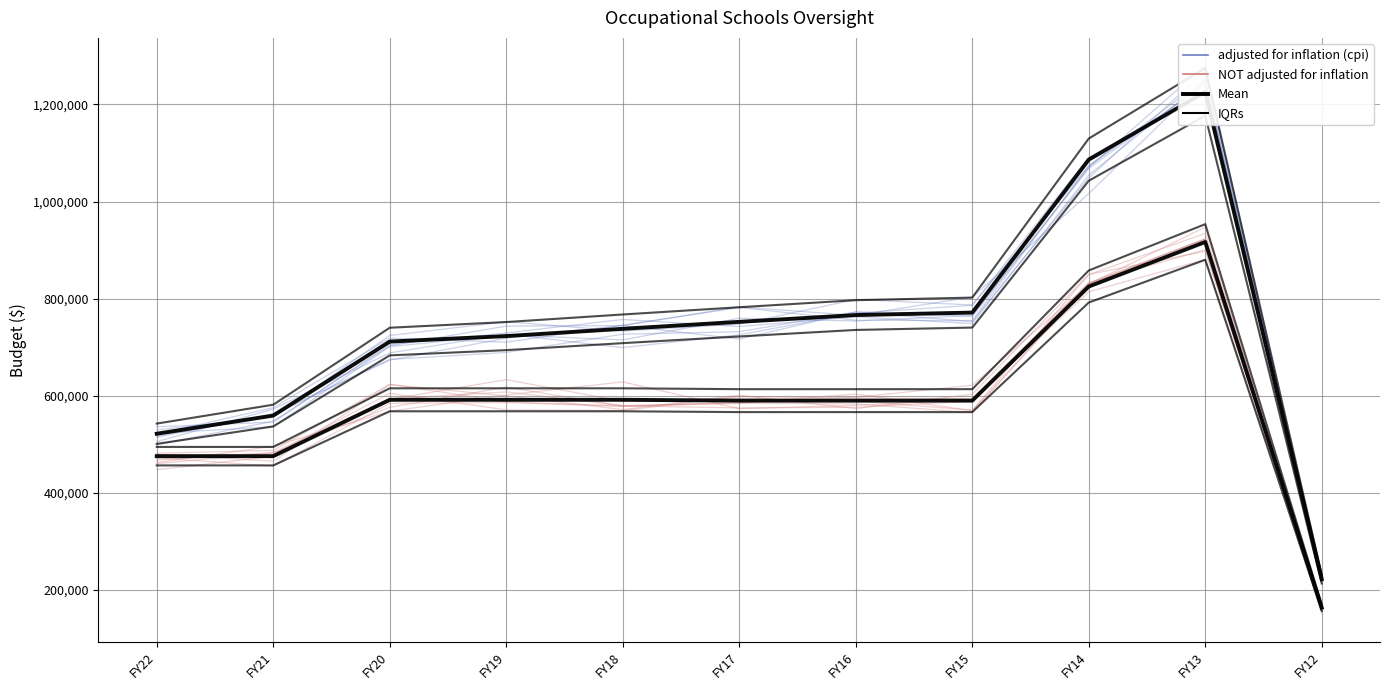

The NOT adjusted for inflation series shows 591736 at FY19. True or false?

True